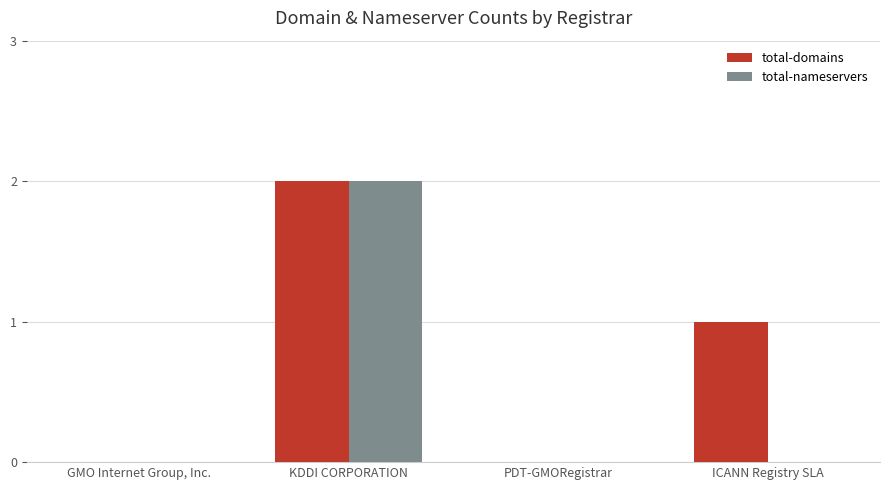

Is the value of total-nameservers at GMO Internet Group, Inc. greater than the value of total-domains at ICANN Registry SLA?

No